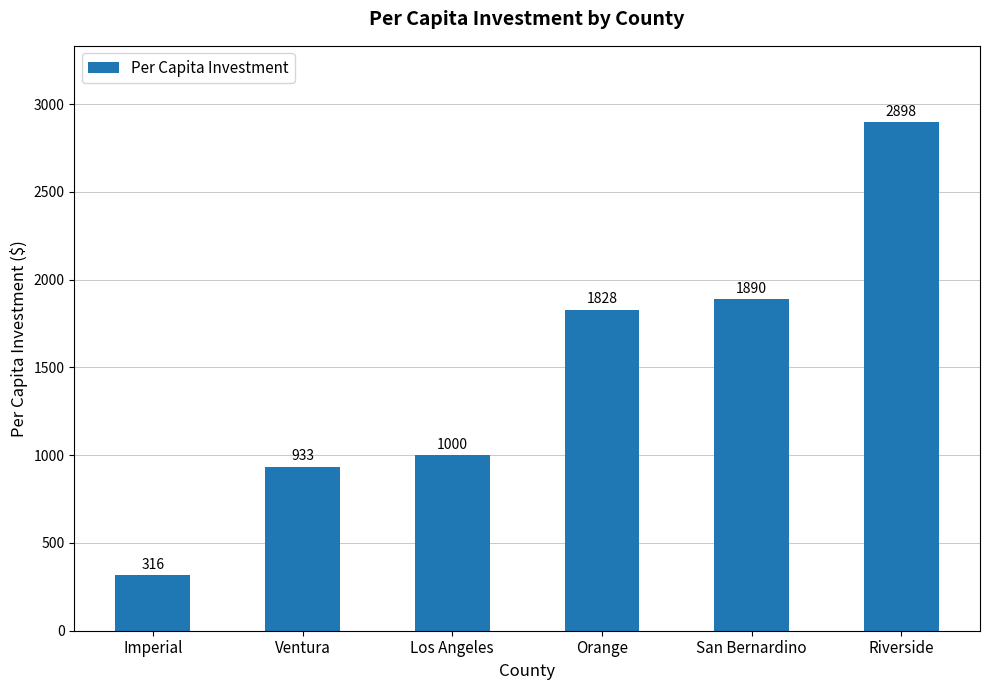

Which category has the lowest value across all series?

Imperial